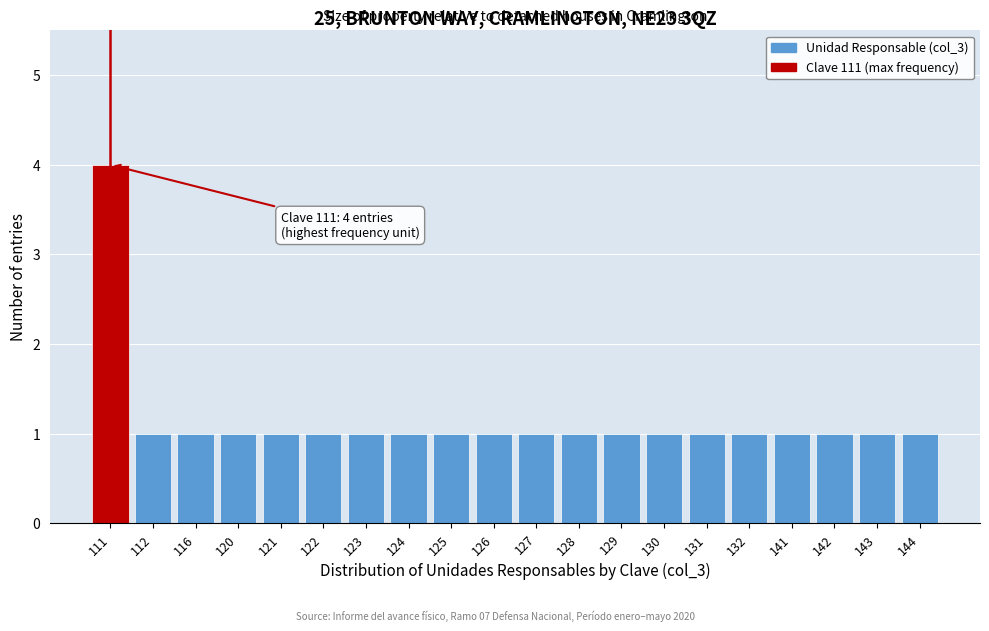

Reading left to right, extract all data points from this chart.

111=4	112=1	116=1	120=1	121=1	122=1	123=1	124=1	125=1	126=1	127=1	128=1	129=1	130=1	131=1	132=1	141=1	142=1	143=1	144=1